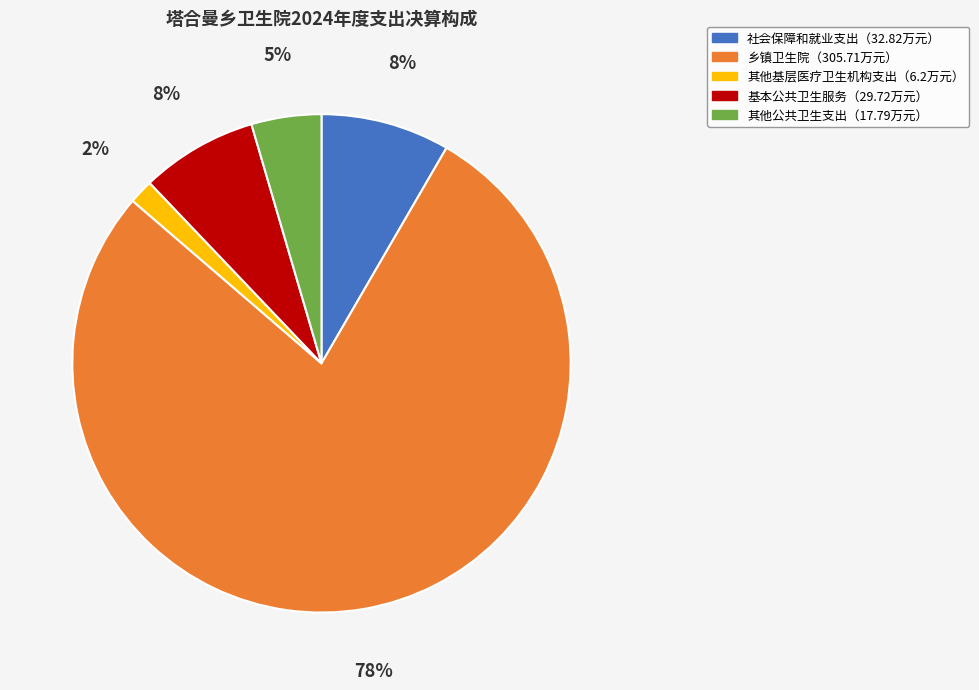

To the nearest percent, what is the average slice percentage?

20%